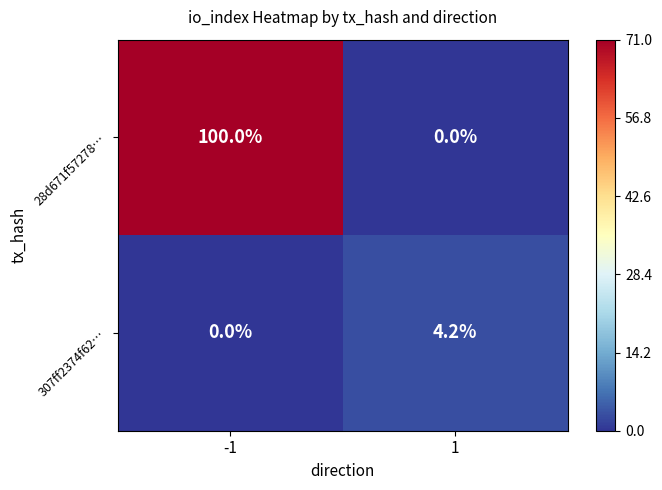

Which series has the widest spread of values?

28d671f57278…